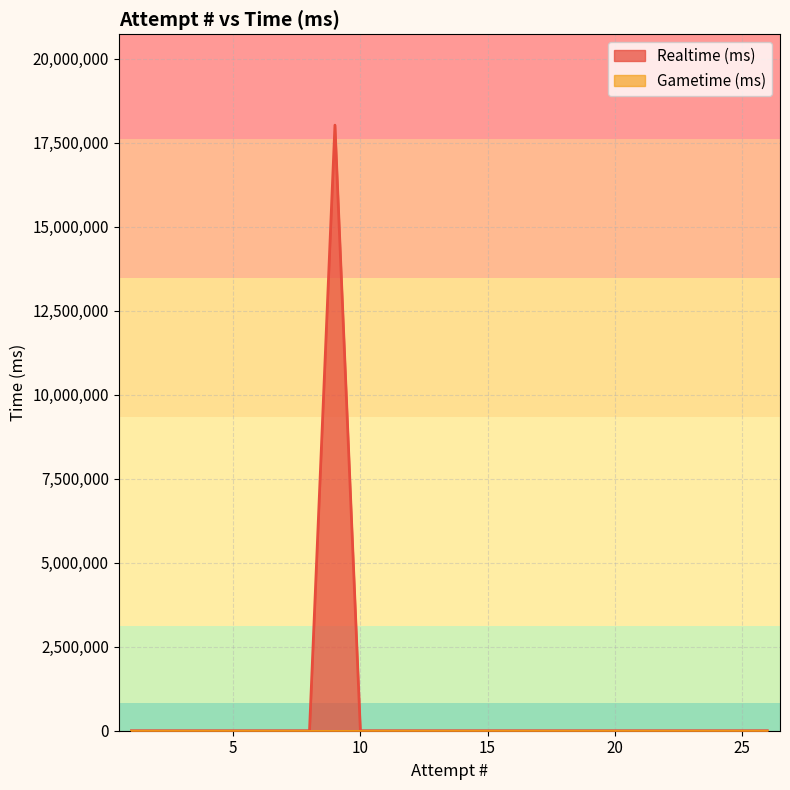

What is the sum of all values?

18024490